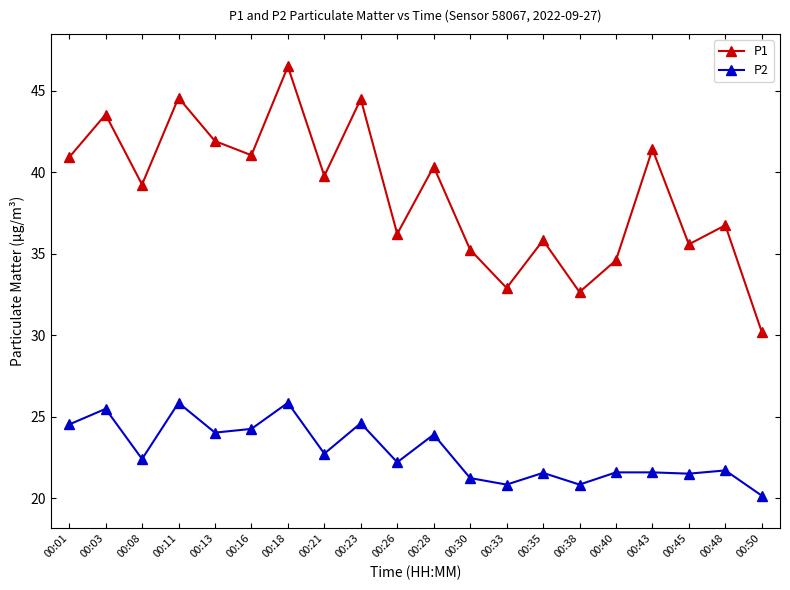

True or false: P2 and P1 intersect in this chart.

False